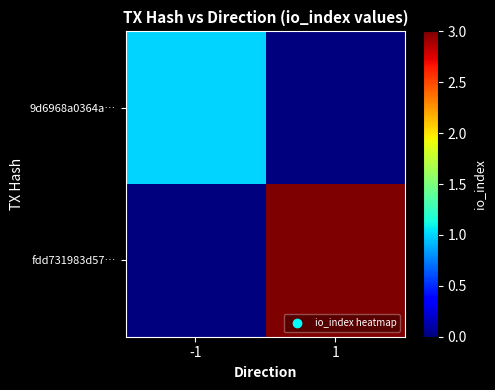

List the series in order of their peak value, highest first.

fdd731983d57…, 9d6968a0364a…